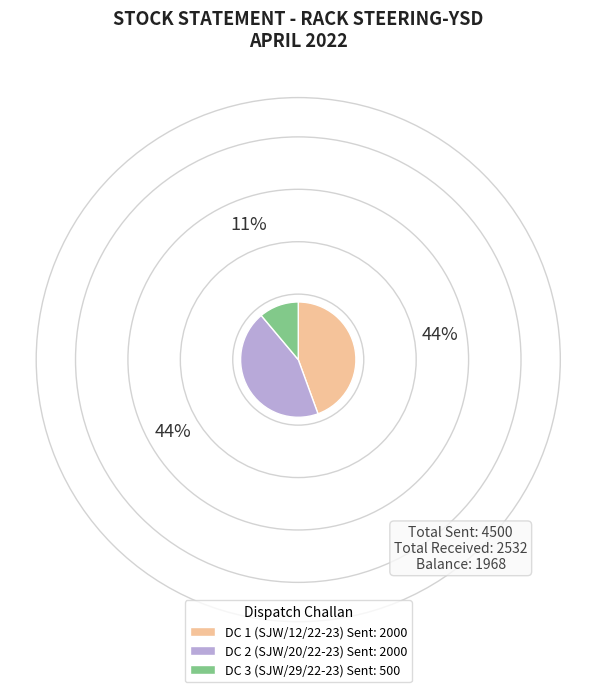

The DC 3 (SJW/29/22-23) slice represents 26% of the pie. True or false?

False